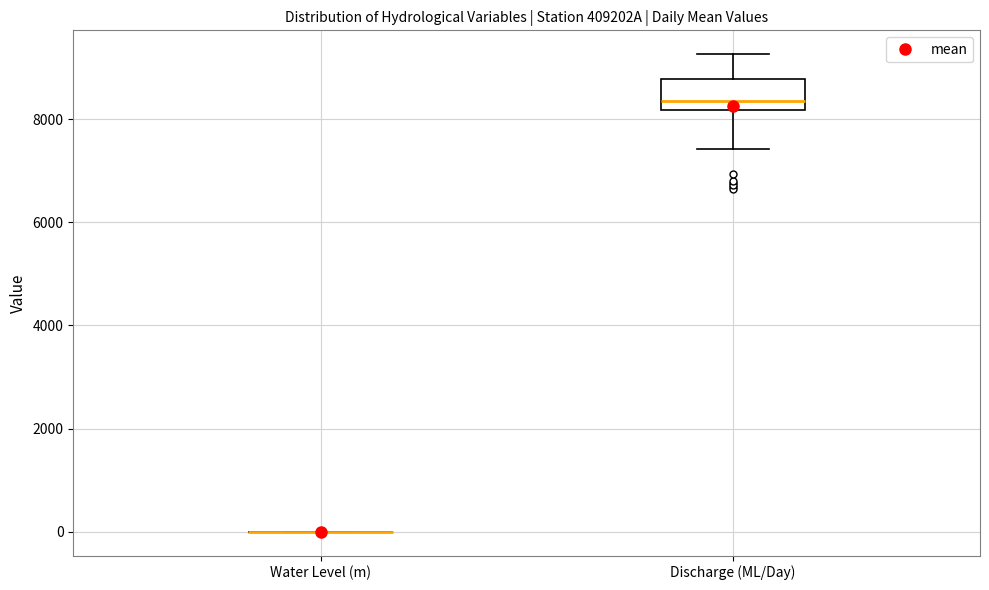

Comparing the boxes themselves (not the whiskers), which one is the tallest?

Discharge (ML/Day)